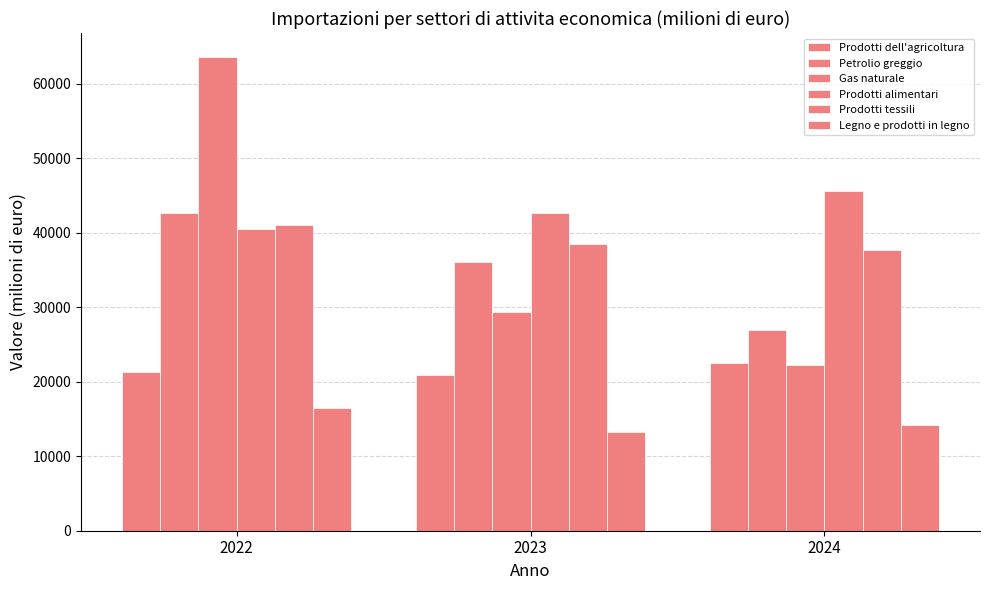

Does the chart contain stacked bars?

No